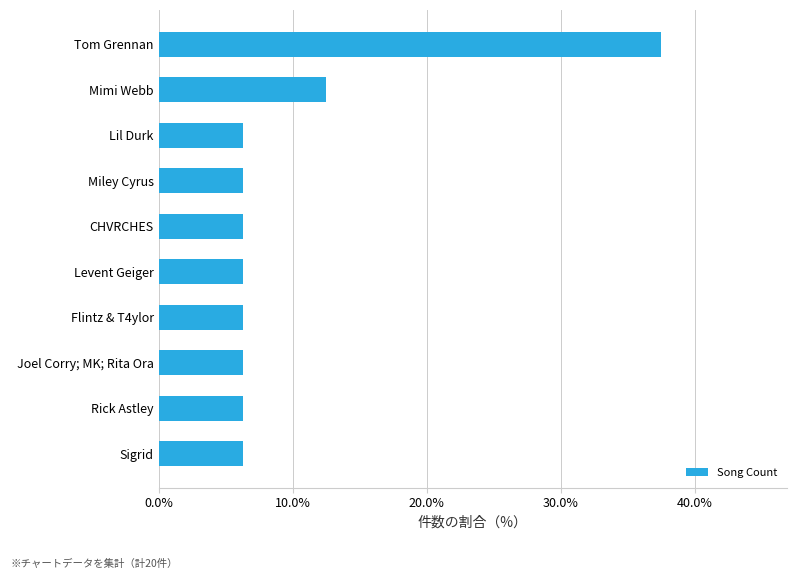

What is the greatest value displayed?

37.5